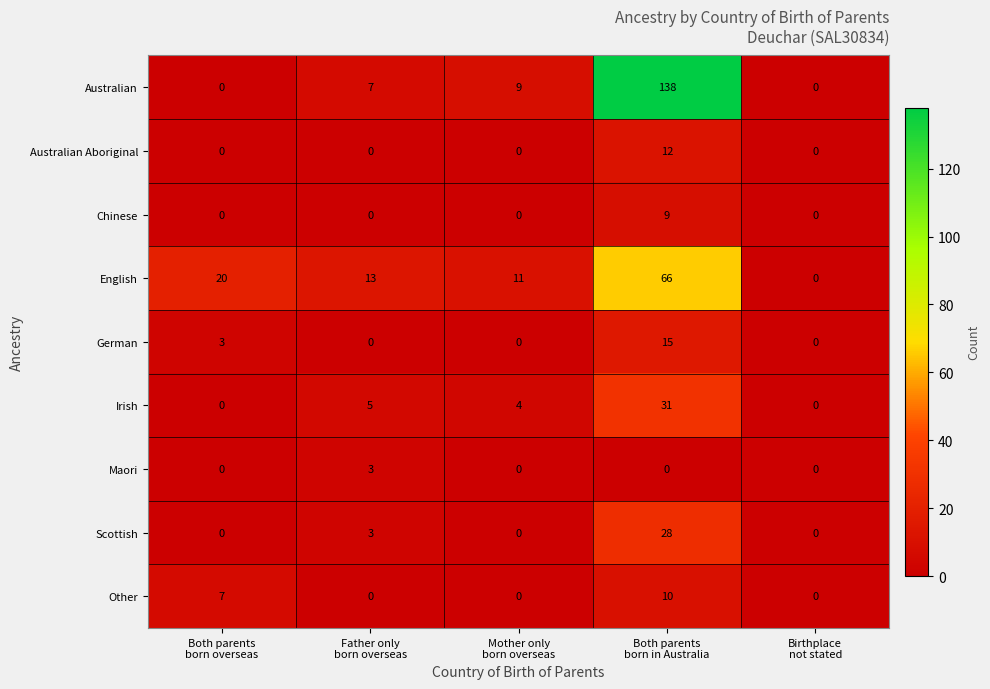

Which series has the largest range (max minus min)?

Australian